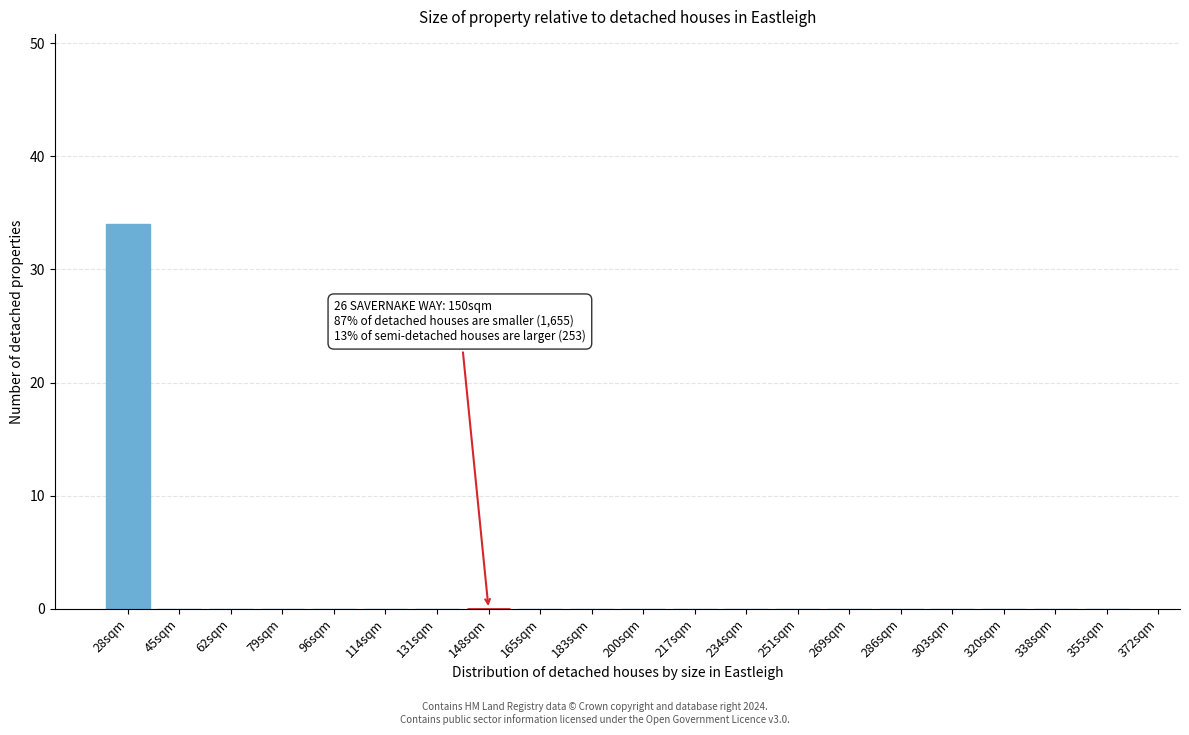

Reading left to right, transcribe all the data shown in this chart.

28sqm=34	45sqm=0	62sqm=0	79sqm=0	96sqm=0	114sqm=0	131sqm=0	148sqm=0	165sqm=0	183sqm=0	200sqm=0	217sqm=0	234sqm=0	251sqm=0	269sqm=0	286sqm=0	303sqm=0	320sqm=0	338sqm=0	355sqm=0